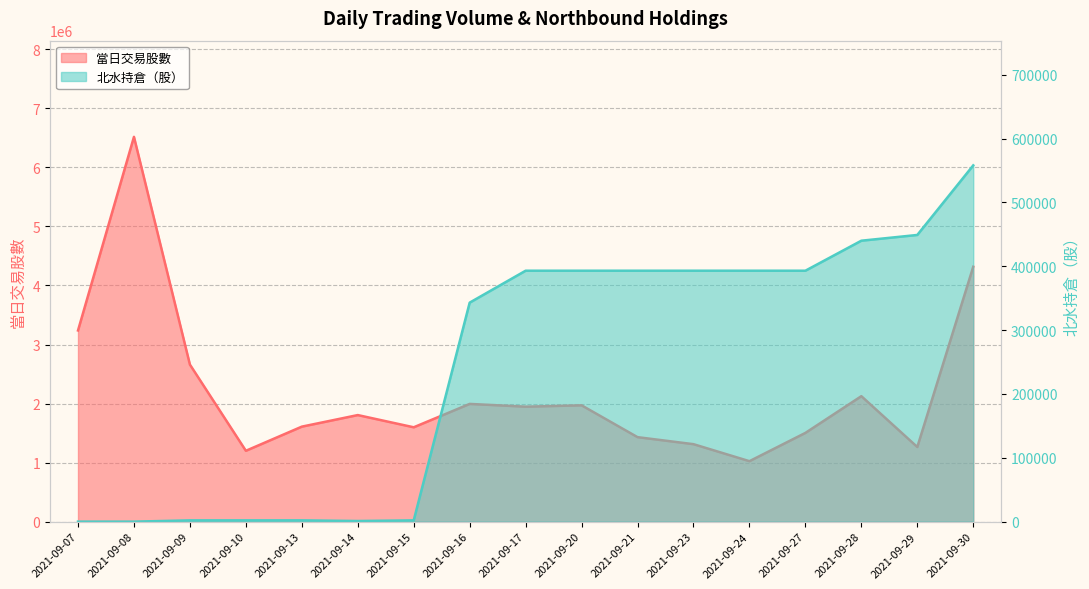

True or false: 當日交易股數 has more than 2 interior local peaks.

True